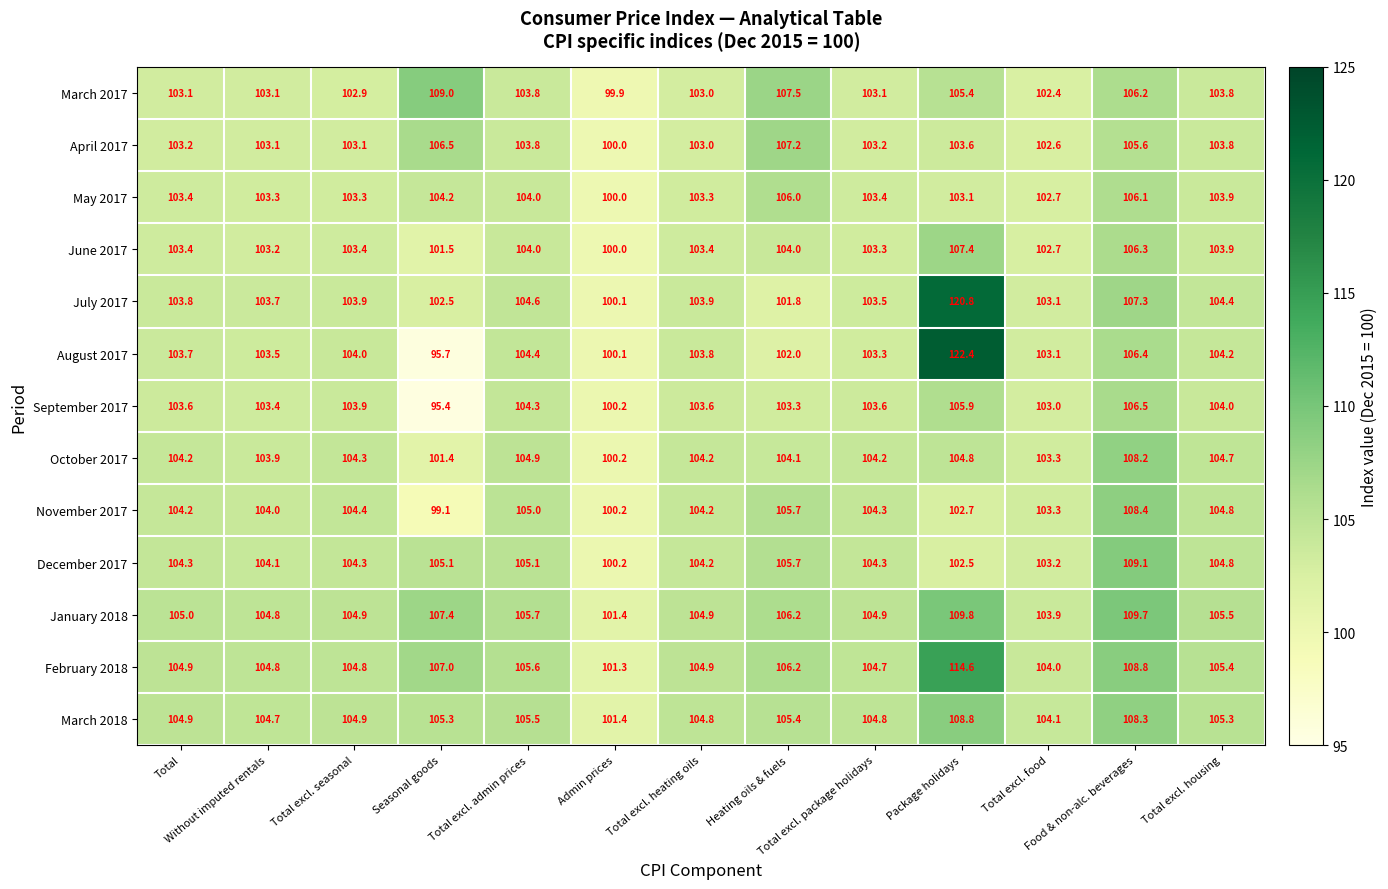

Rank the series by their maximum value, from lowest to highest.

May 2017, September 2017, April 2017, June 2017, October 2017, November 2017, March 2018, March 2017, December 2017, January 2018, February 2018, July 2017, August 2017